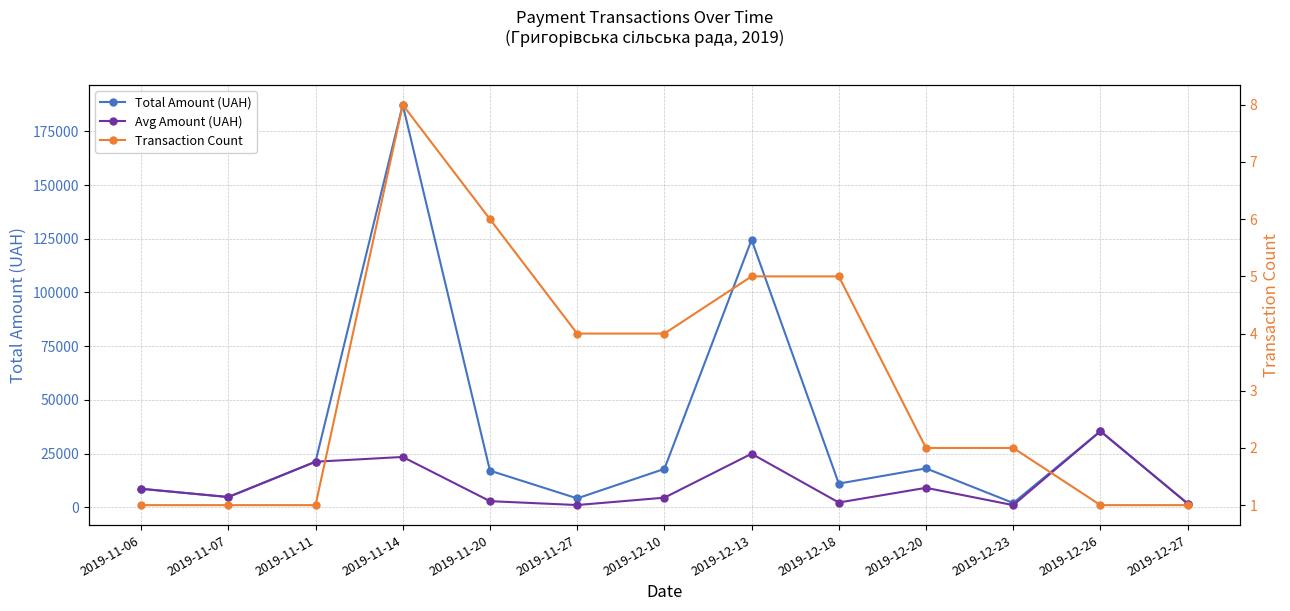

At how many categories does at least one series exceed 76304?

2